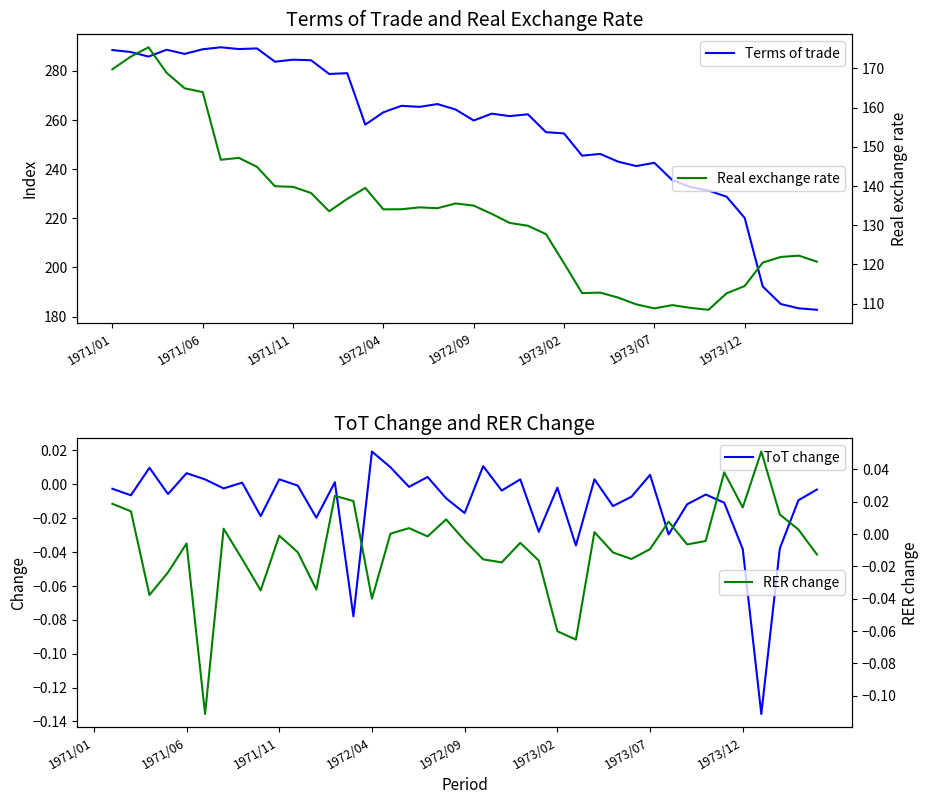

True or false: ToT change and Real exchange rate cross at least once.

False